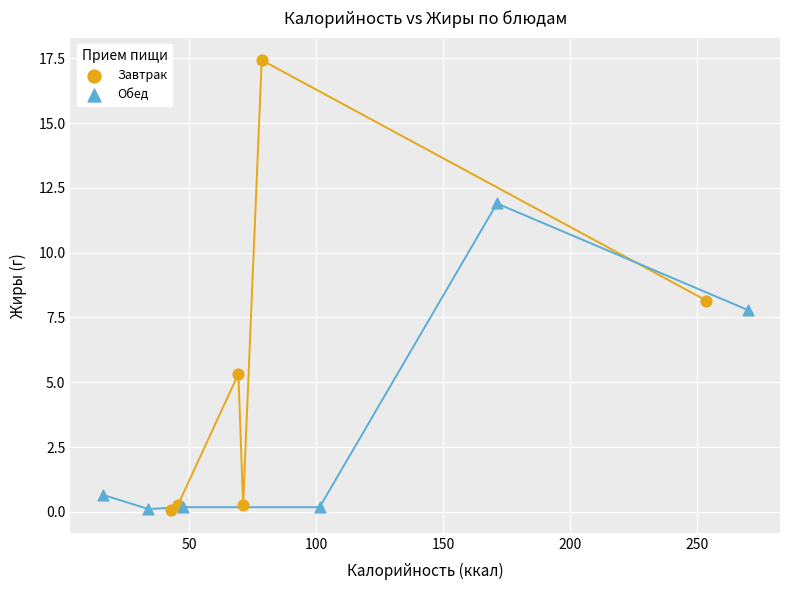

Which series reaches the maximum Y coordinate?

Завтрак